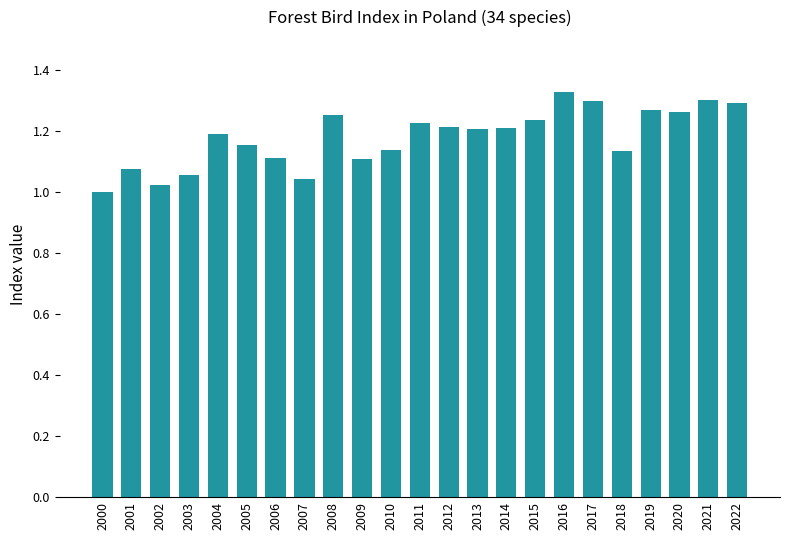

What is the difference between the values at 2000 and 2017?

0.3